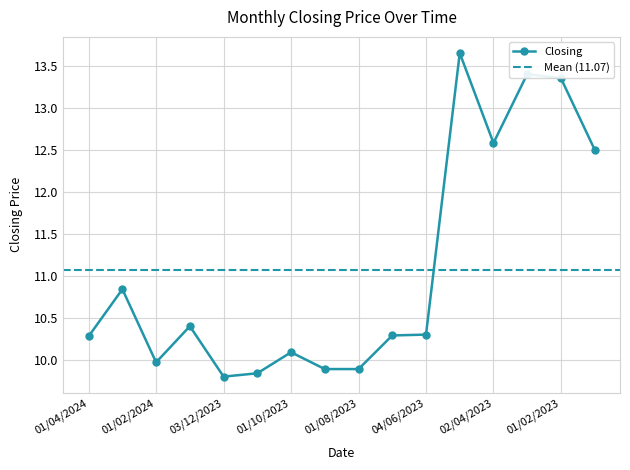

What is the label of the 12th point from the left?

01/05/2023